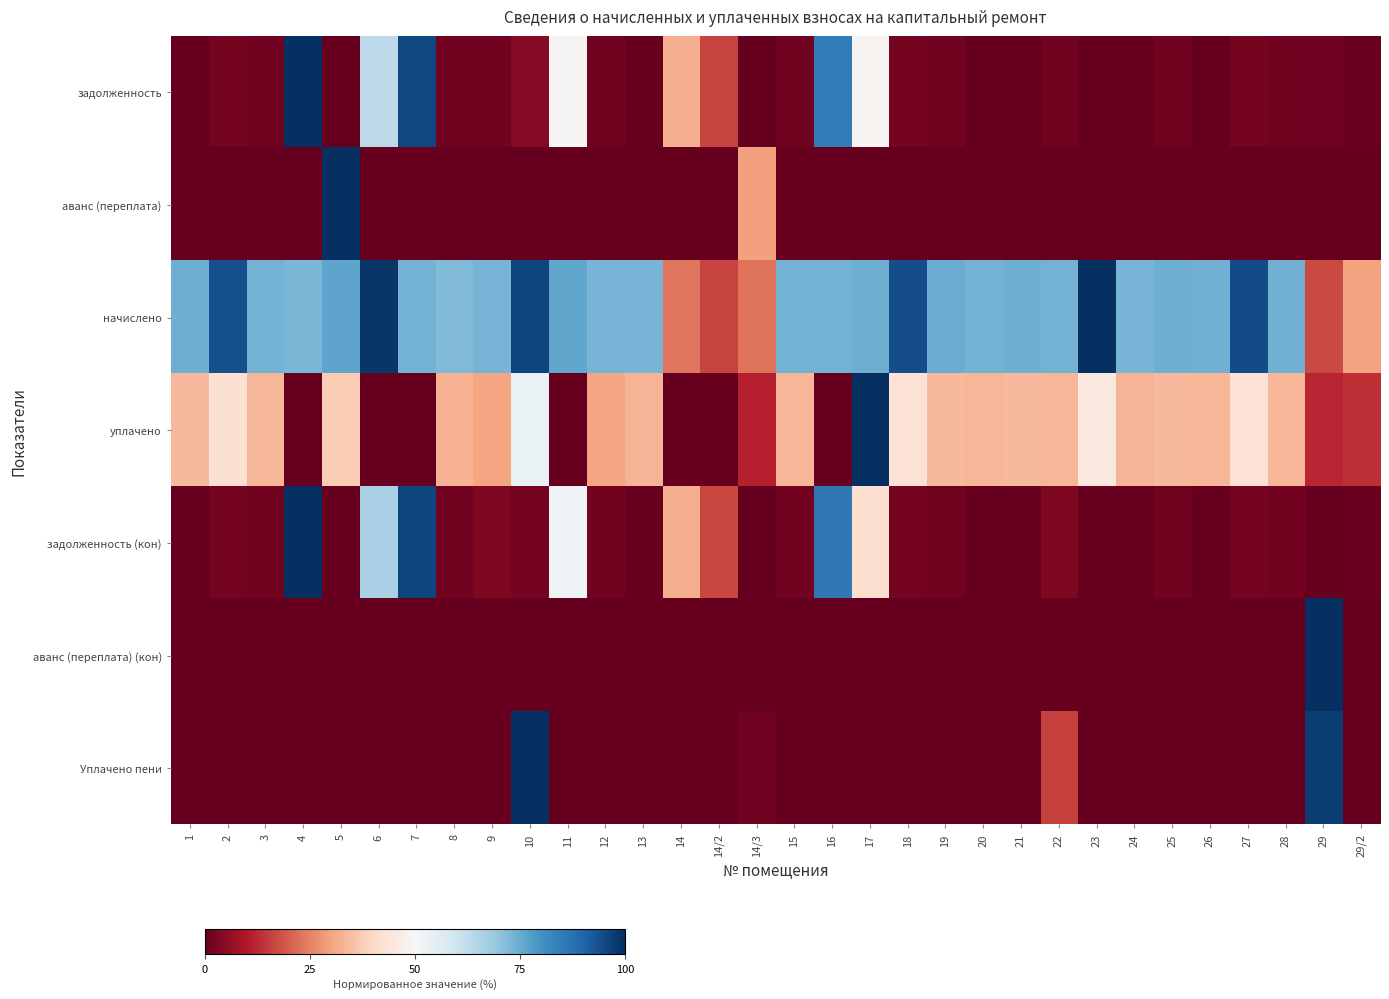

Which series has the widest spread of values?

задолженность